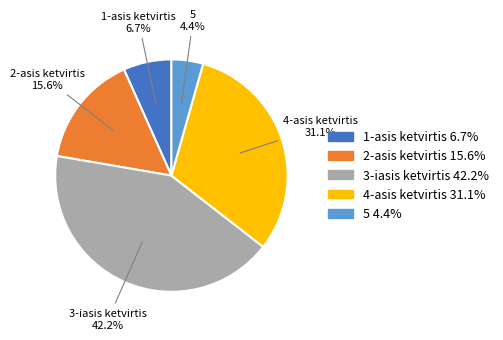

How many slices are in this pie chart?

5